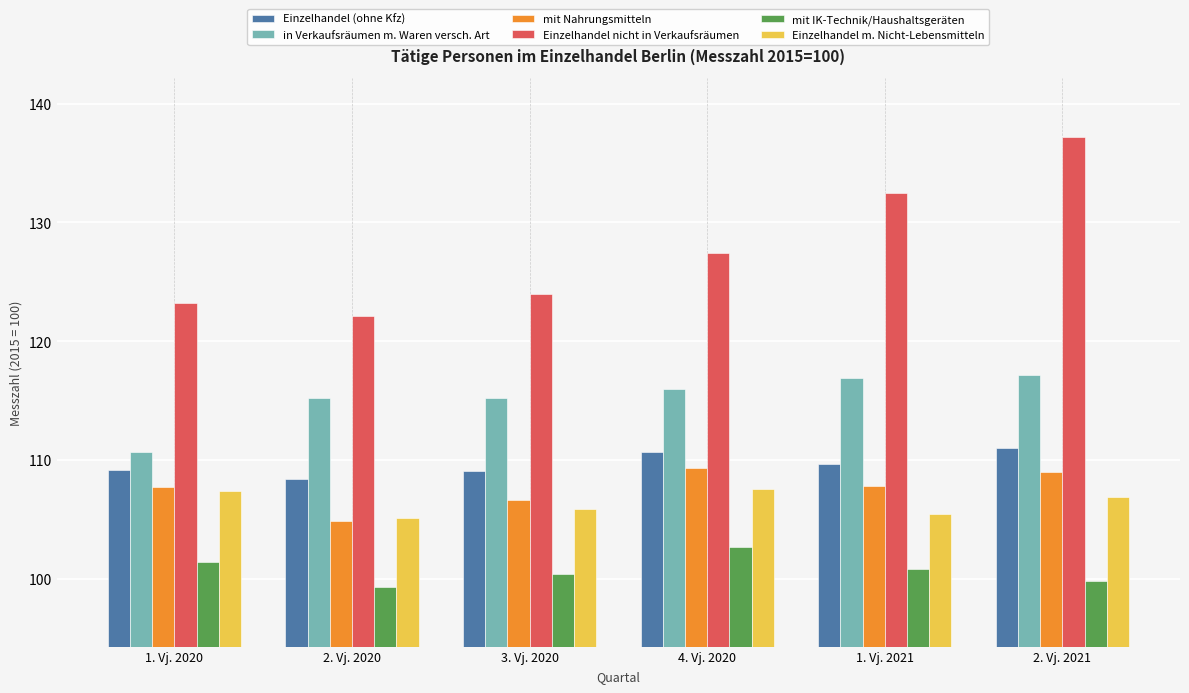

How many distinct data groups are displayed?

6